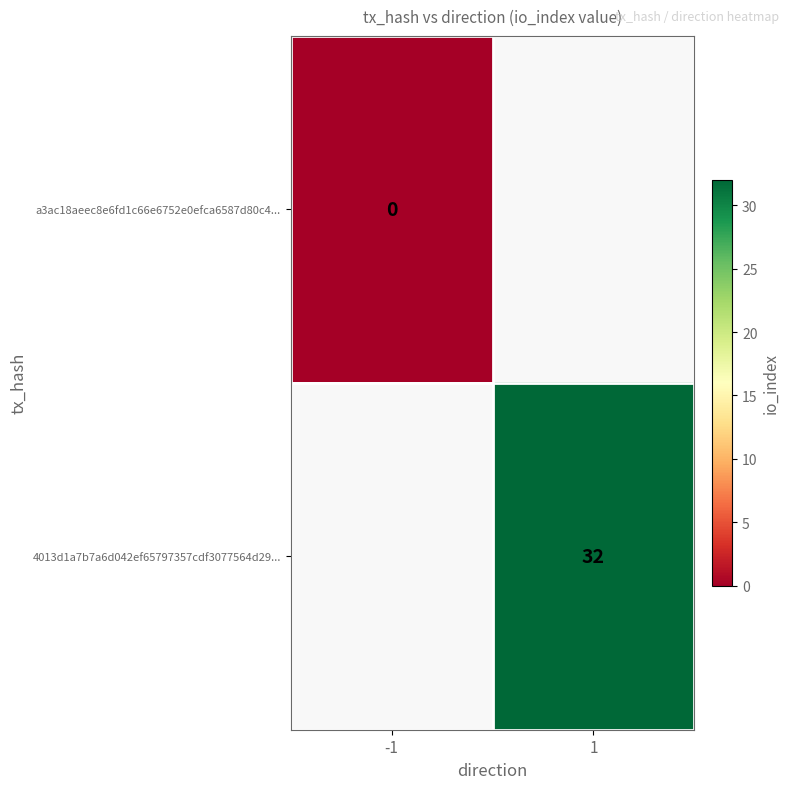

How many series are shown in this chart?

2